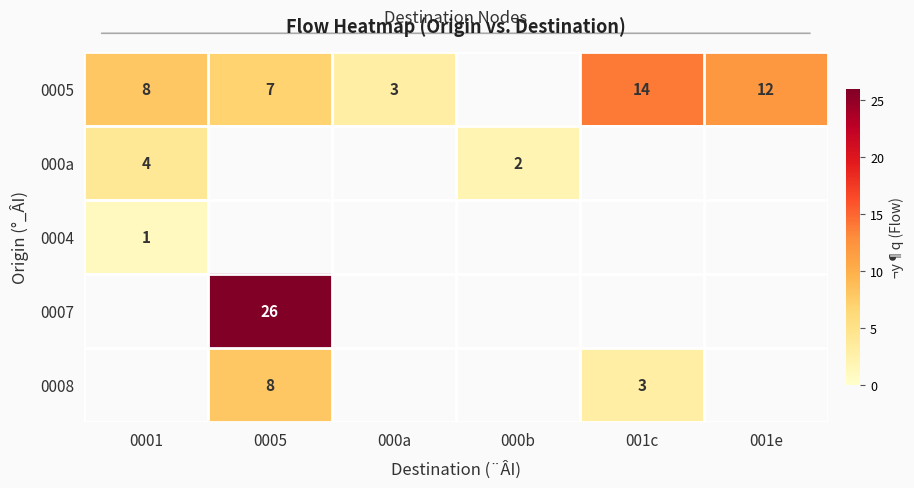

The 0008 series shows 3 at 001c. True or false?

True